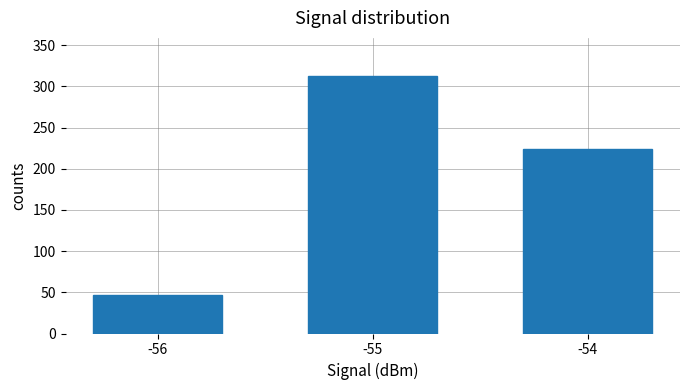

Does the chart contain stacked bars?

No